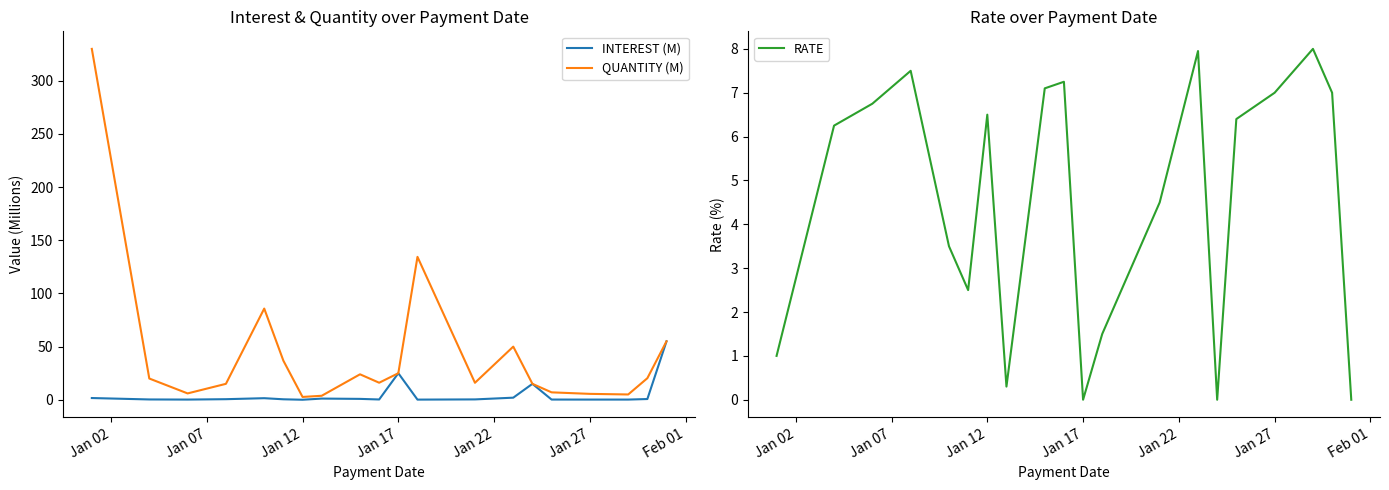

What is the maximum value for QUANTITY (M)?

330.0